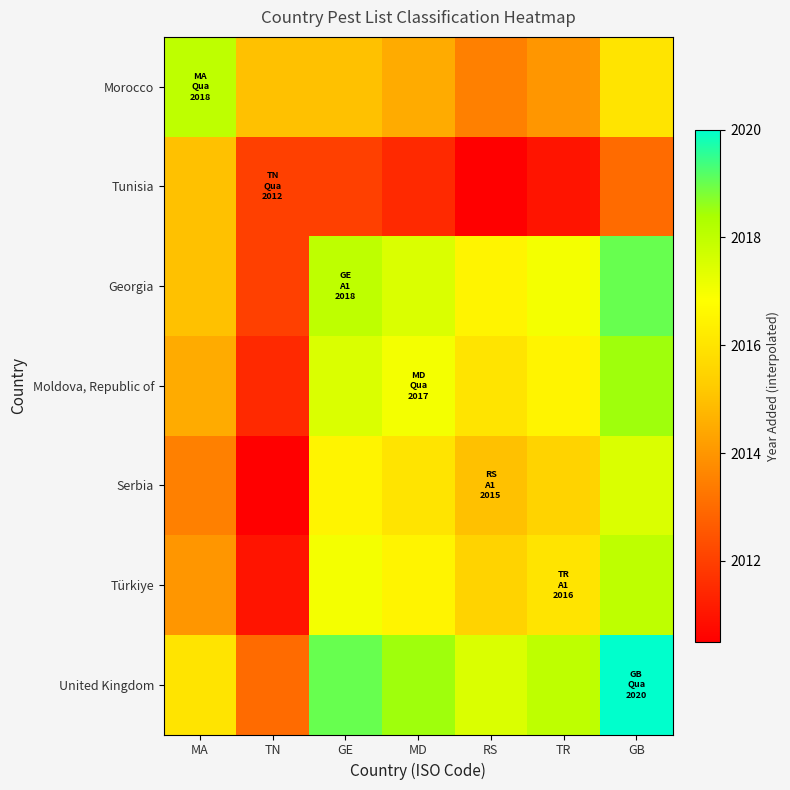

What is the spread (max minus min) of values at MD?

7.0